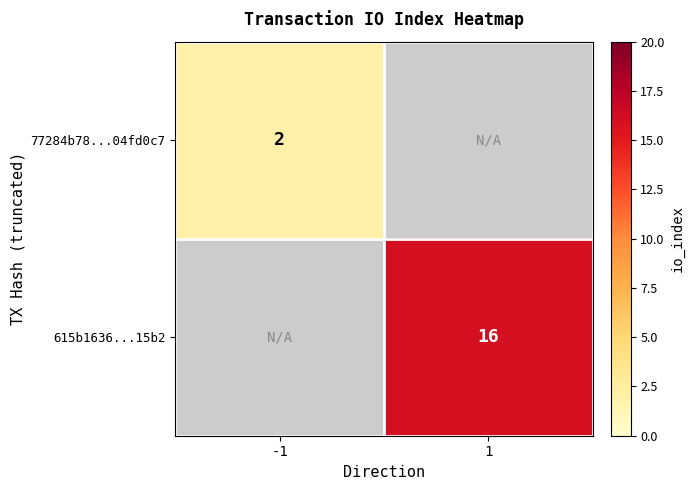

The value of 77284b78...04fd0c7 at -1 is 2. True or false?

True